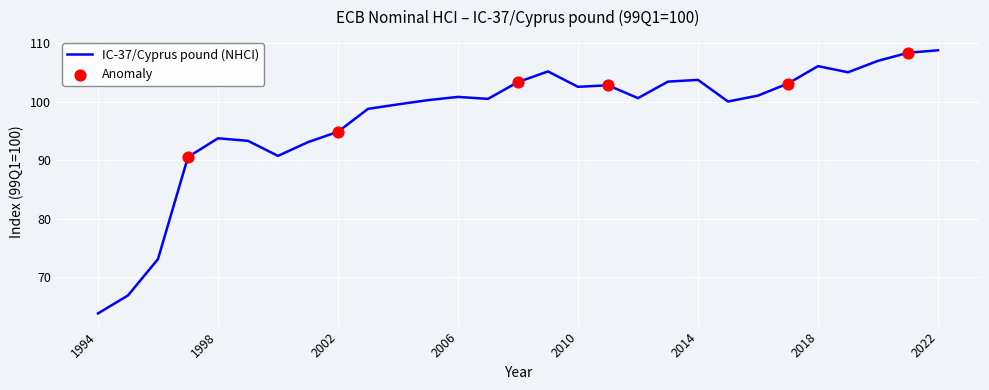

What is the maximum value shown in the chart?

108.8